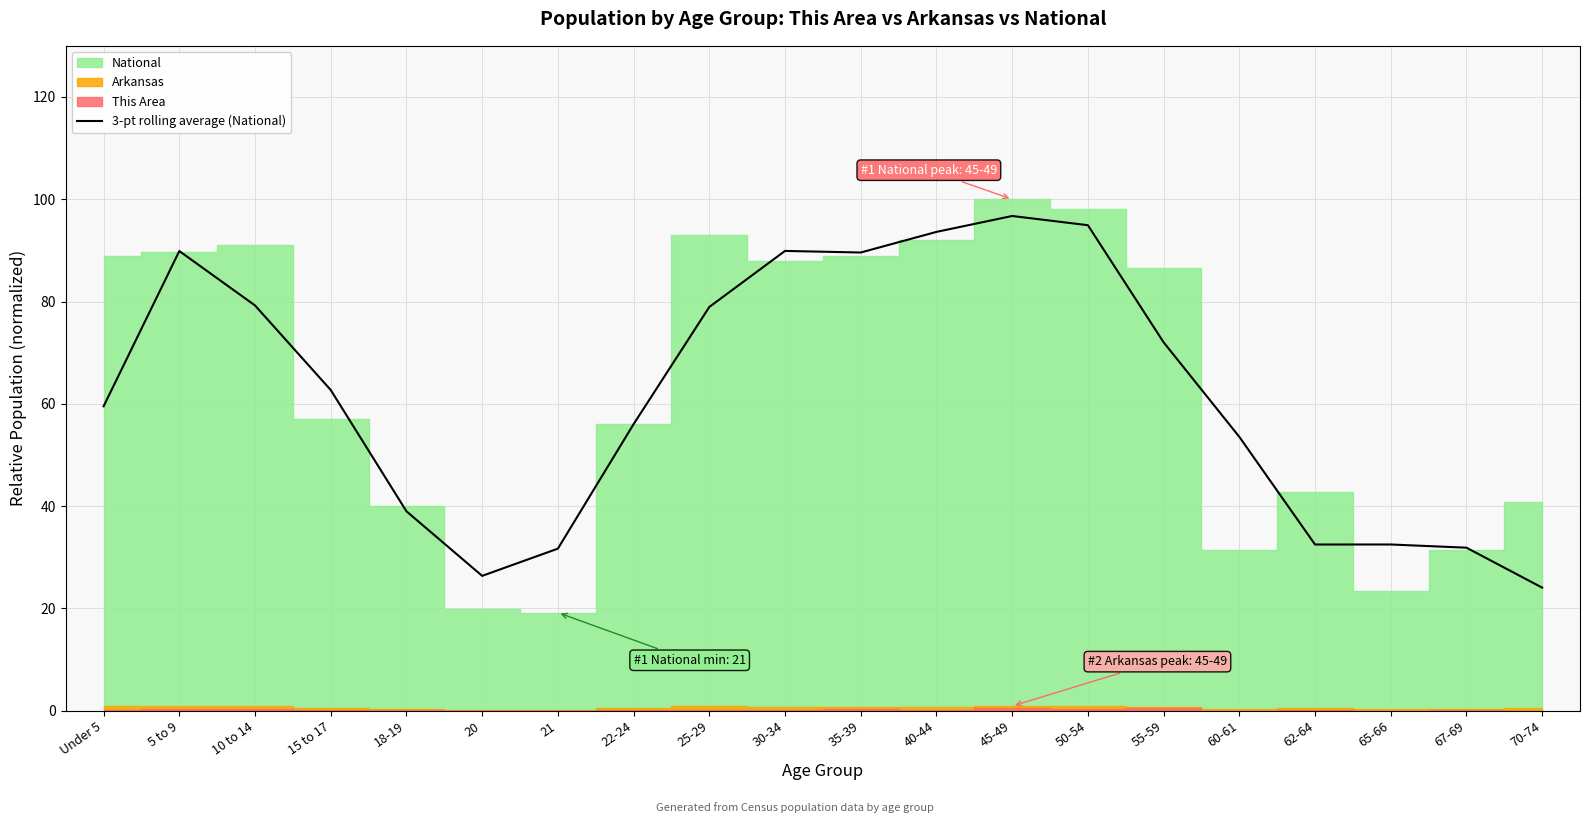

Is it true that the value at 25-29 is 78.9?

True